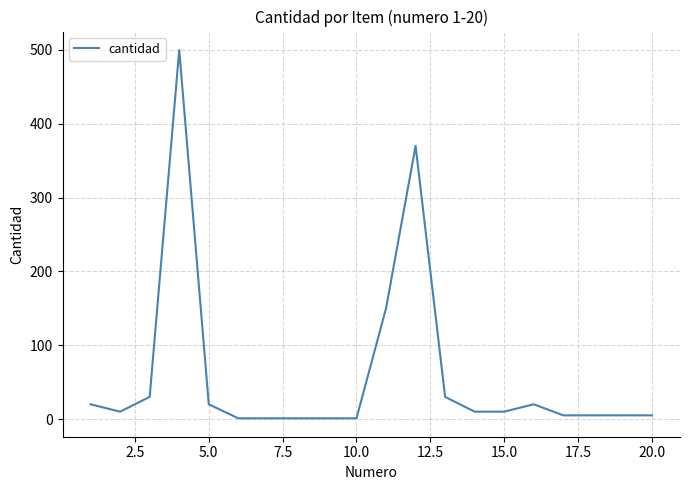

What is the average value?

60